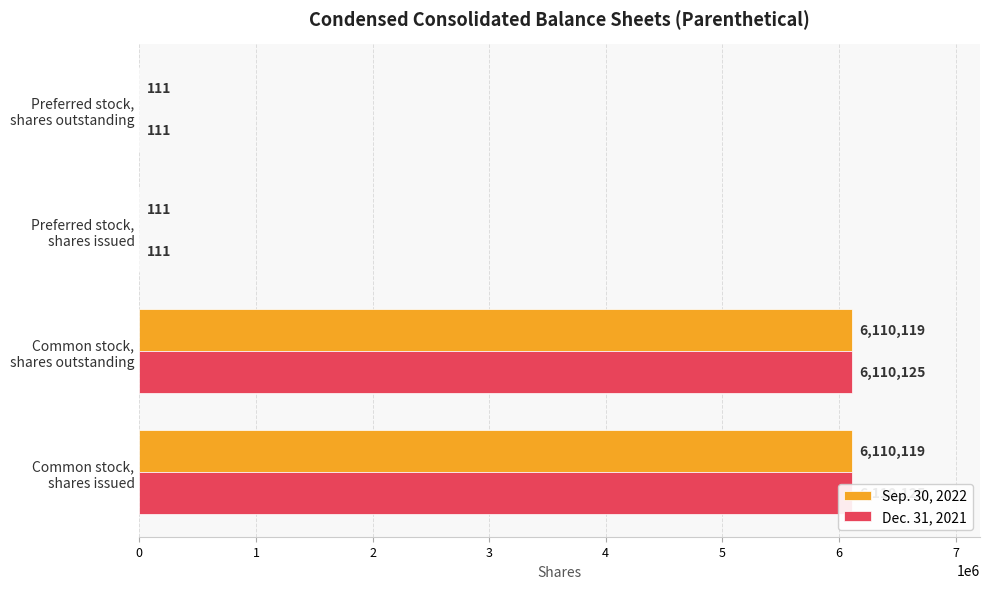

Is the value of Sep. 30, 2022 at Preferred stock, shares issued greater than the value of Dec. 31, 2021 at Common stock, shares issued?

No